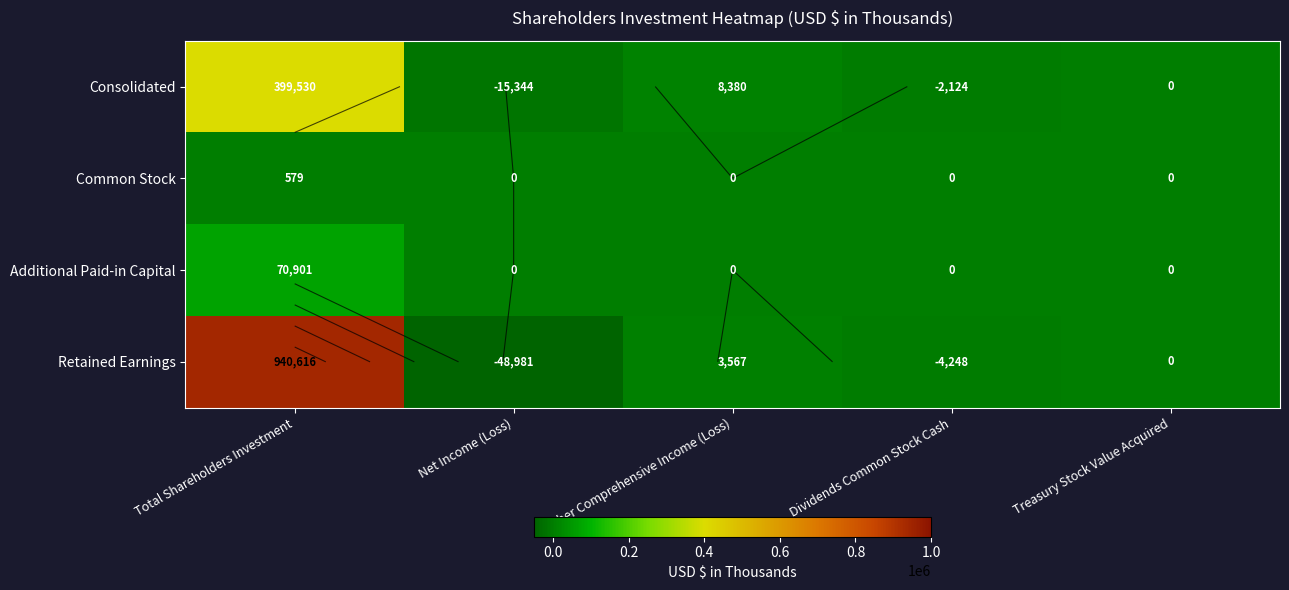

Which label corresponds to the largest value in the chart?

Total Shareholders Investment